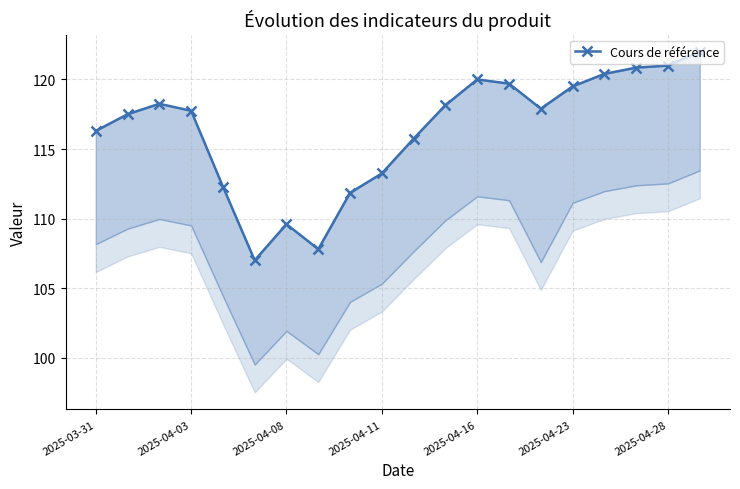

The chart shows a value of 30.1 at 11. True or false?

False